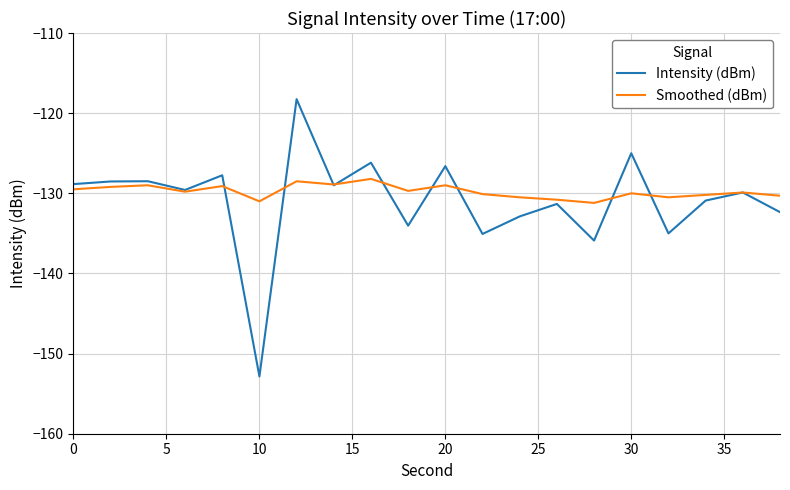

How many series are shown in this chart?

2